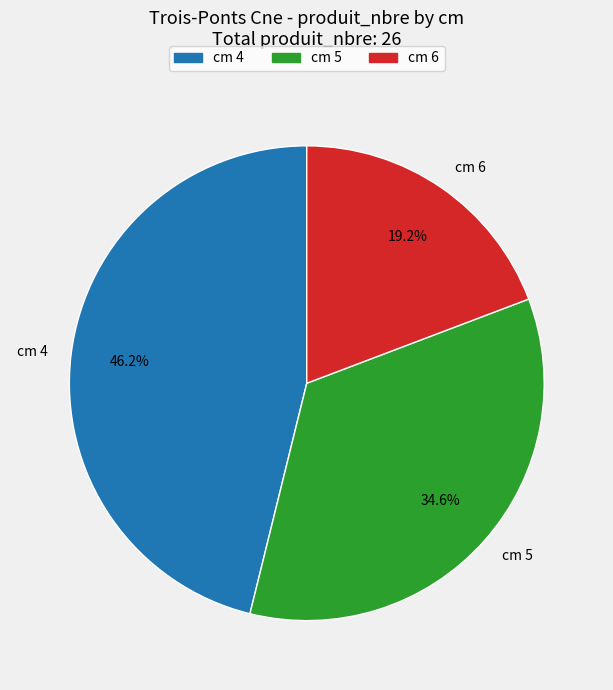

What percentage is NOT represented by cm 6?

80.8%